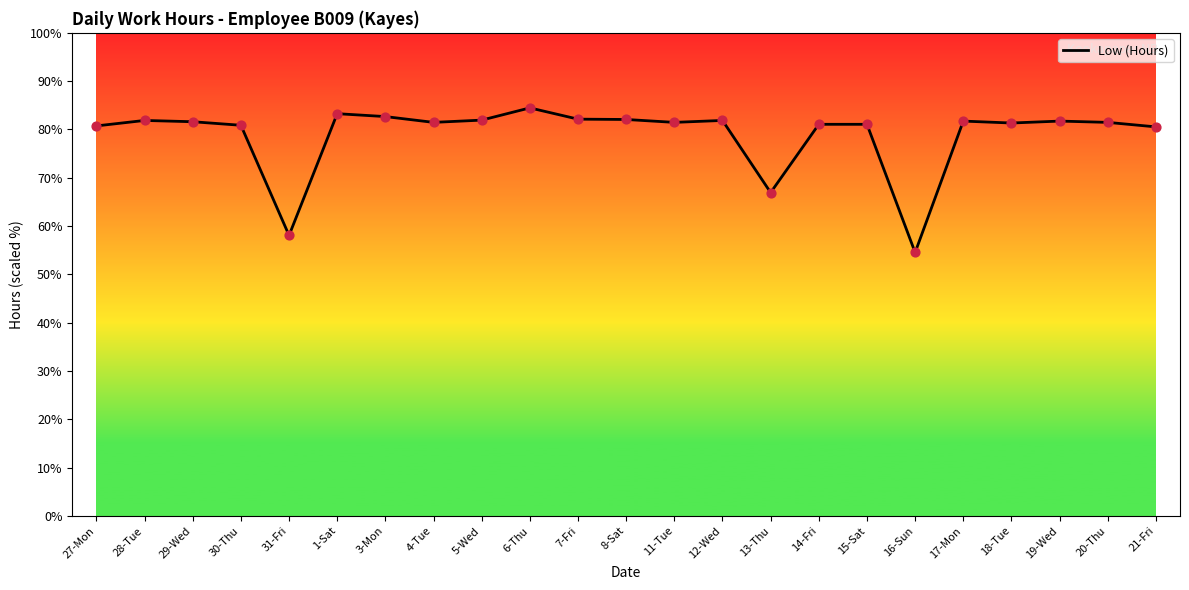

What is the ratio of the value at 7-Fri to the value at 29-Wed?

1.0